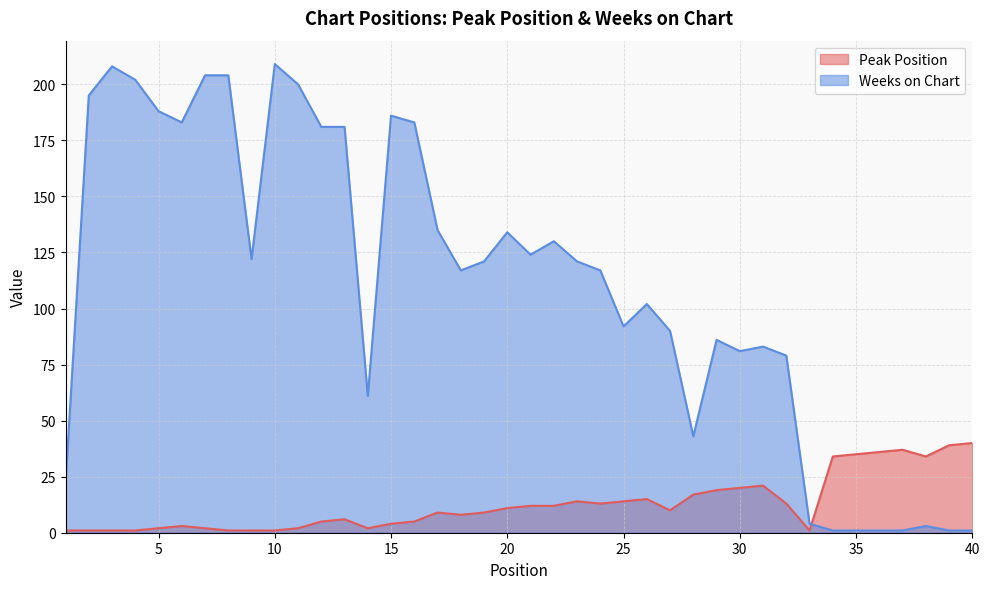

What is the value of the Weeks on Chart point at the 16th from the left?

183